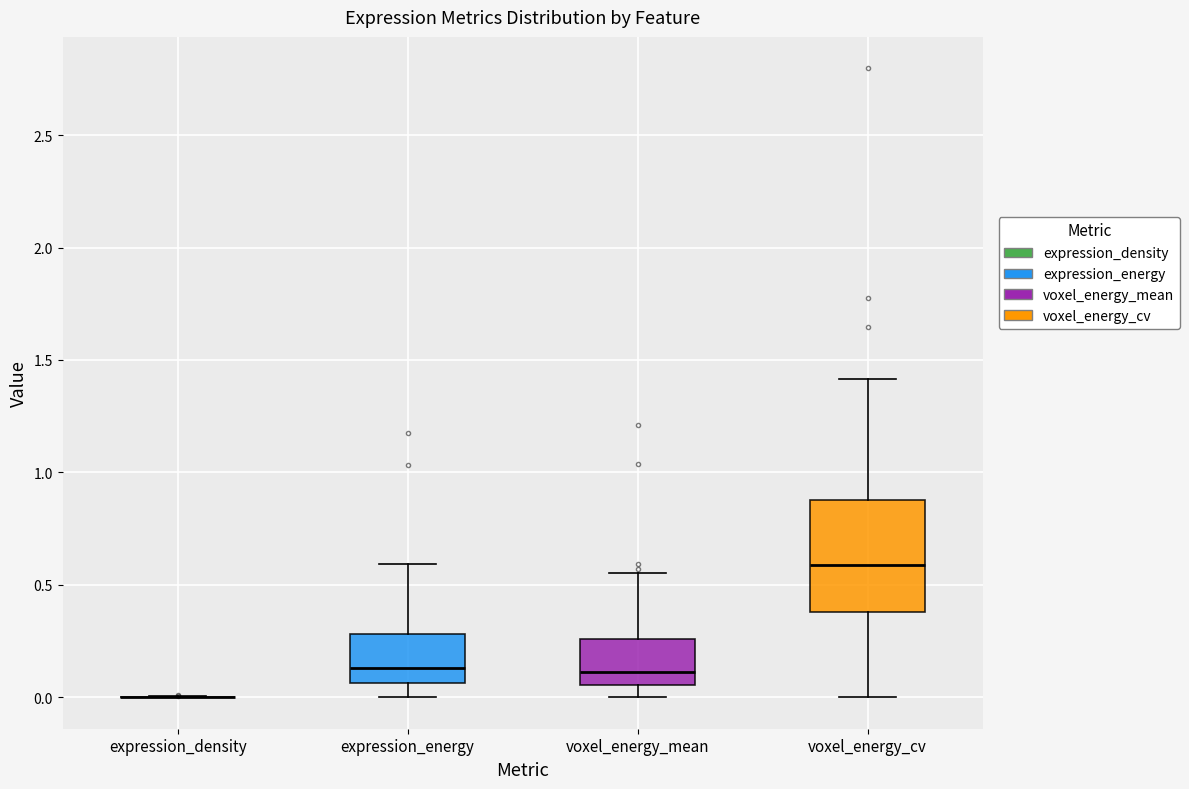

Reading left to right, transcribe this box plot: for each box, give where its median line is, the range the box spans, and where its two whiskers end, as read against the y-axis. The values are not printed on the chart, so give them approximately, as read against the axis.

expression_density: box collapsed to a line at 0.00, whiskers 0.00 to 0.00
expression_energy: median 0.15, box 0.05 to 0.30, whiskers 0.00 to 0.60
voxel_energy_mean: median 0.10, box 0.05 to 0.25, whiskers 0.00 to 0.55
voxel_energy_cv: median 0.60, box 0.40 to 0.90, whiskers 0.00 to 1.40